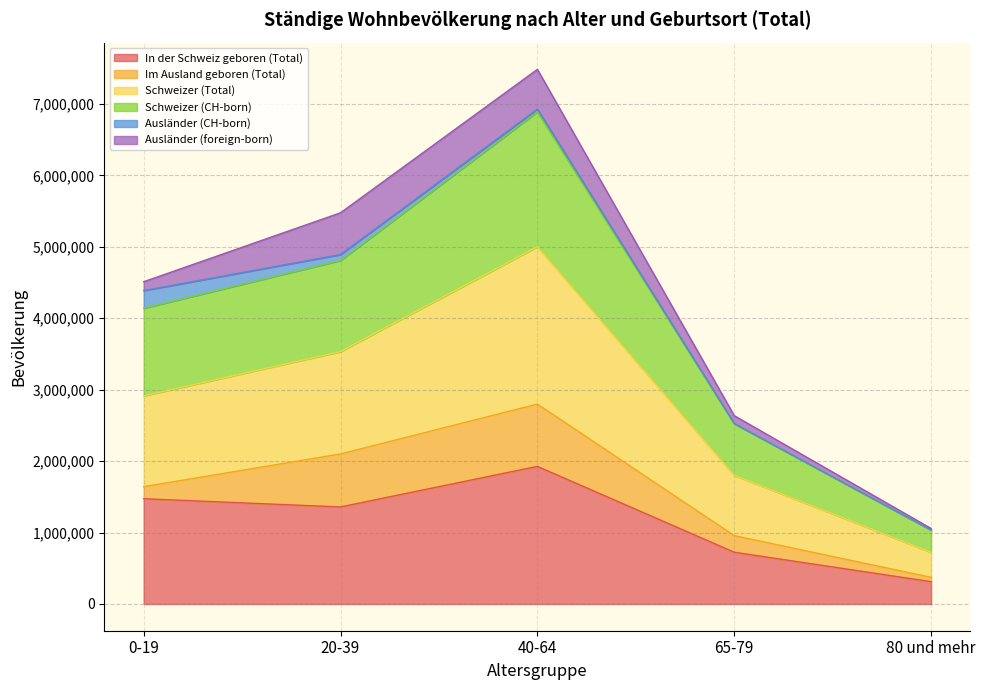

Which category has the highest value in the In der Schweiz geboren (Total) series?

40-64